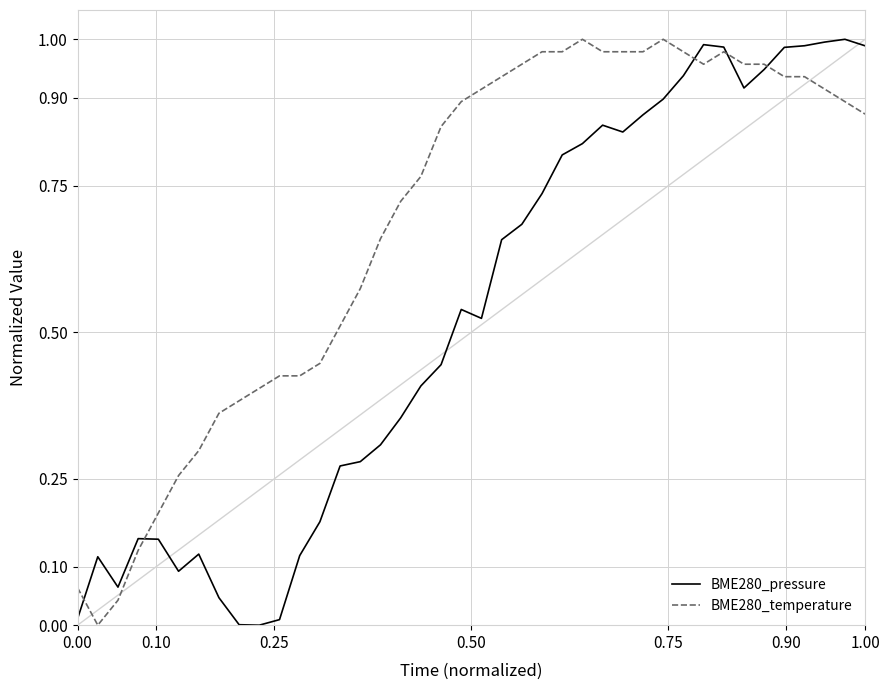

Which series has the largest total across all categories?

BME280_temperature